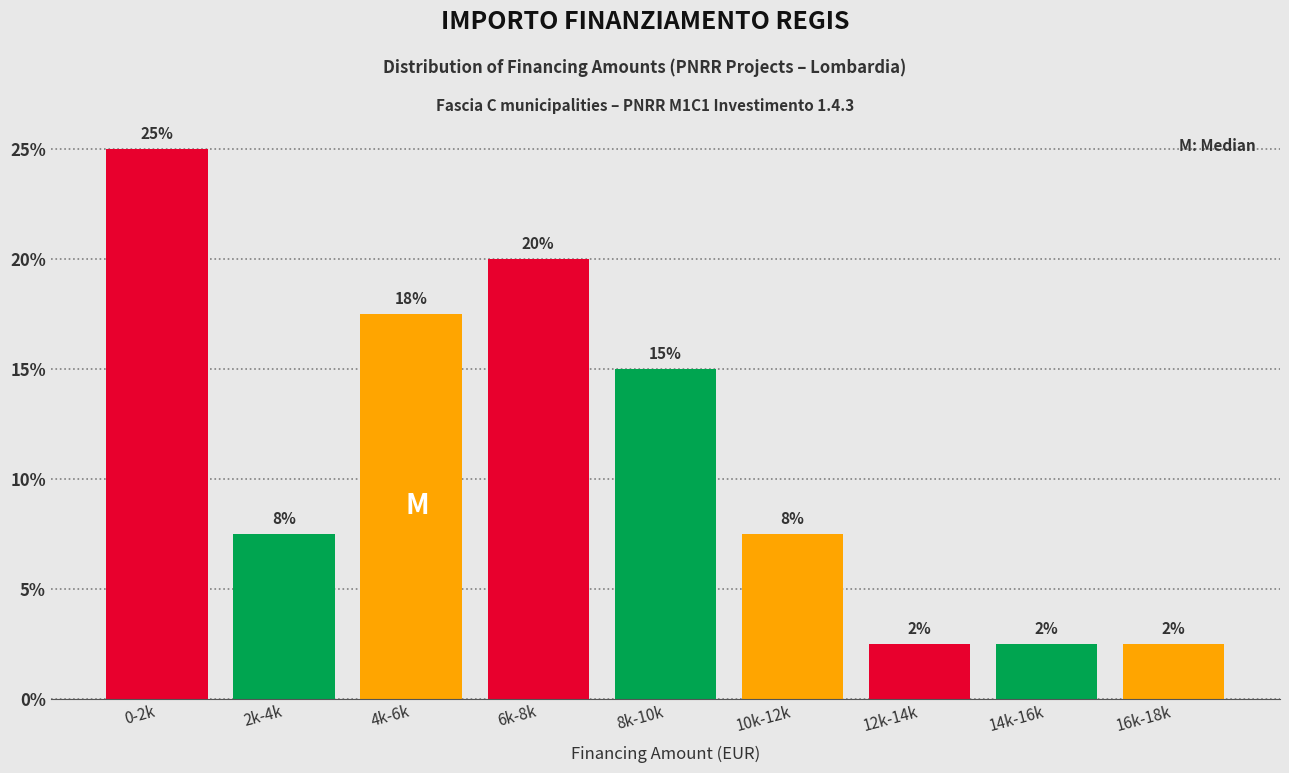

How many bars are there in total?

9